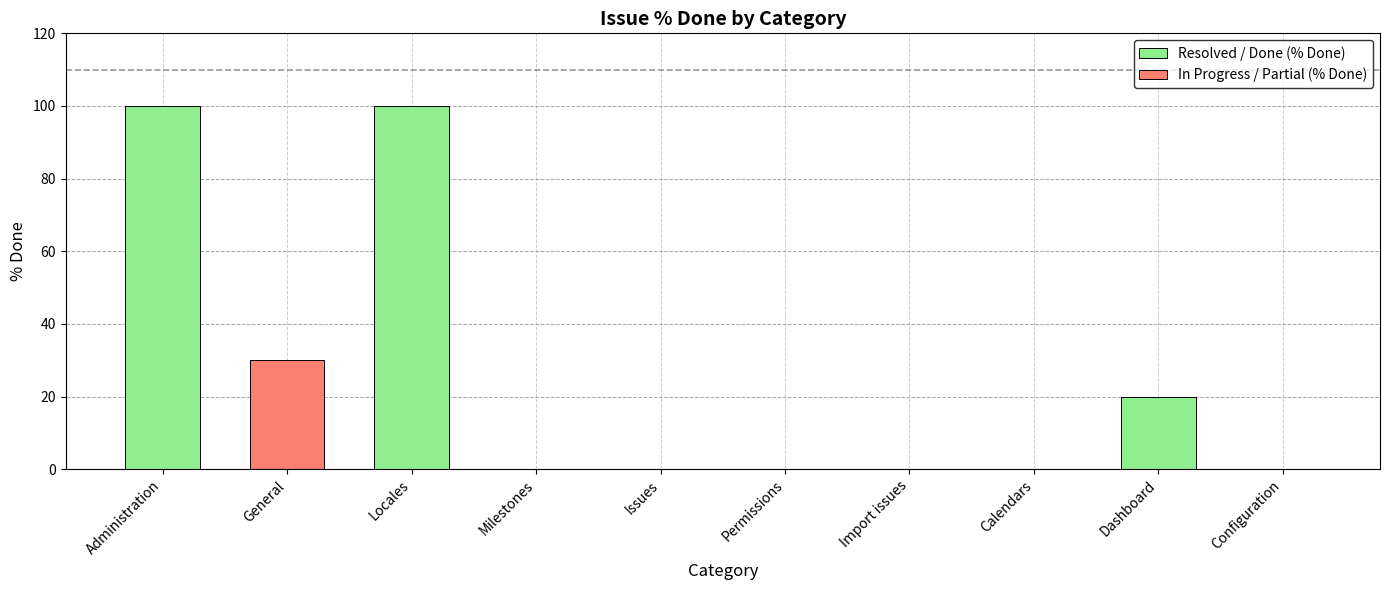

At which label is Resolved / Done (% Done) closest to 50?

Dashboard